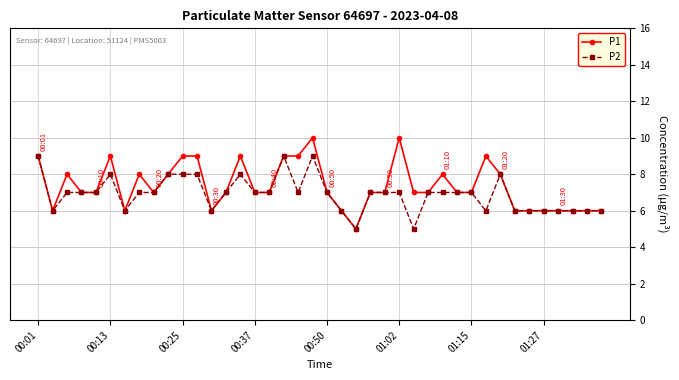

What is the value of the P2 point at the 32nd from the left?

6